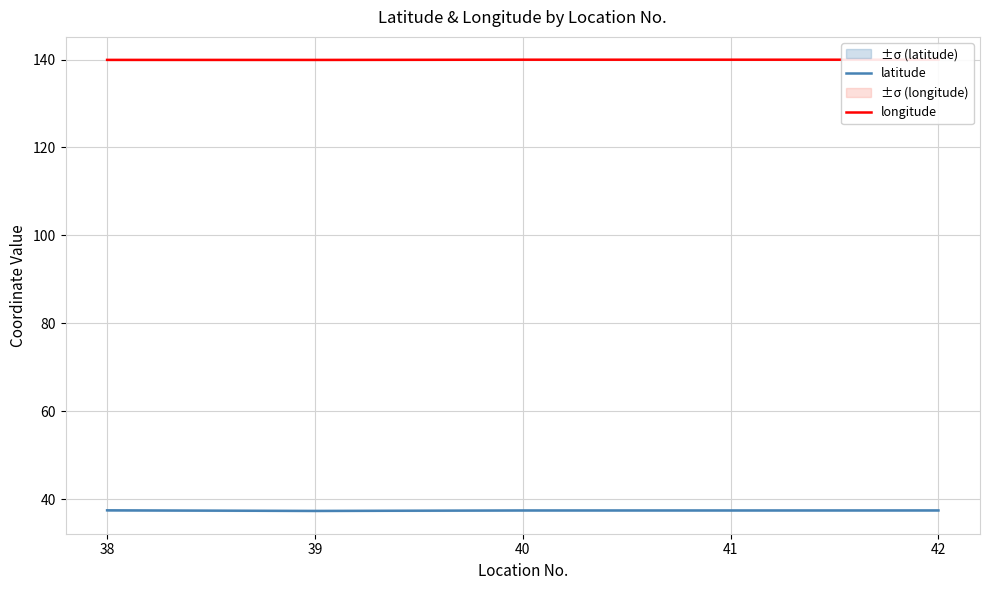

At which label does latitude reach its peak?

38